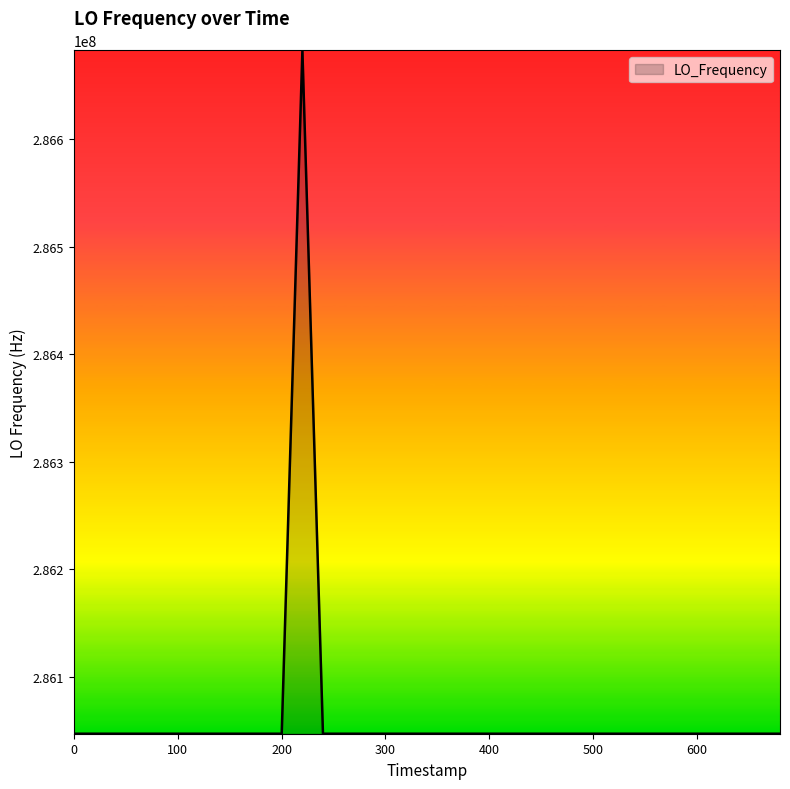

What is the smallest value displayed?

286046998.1